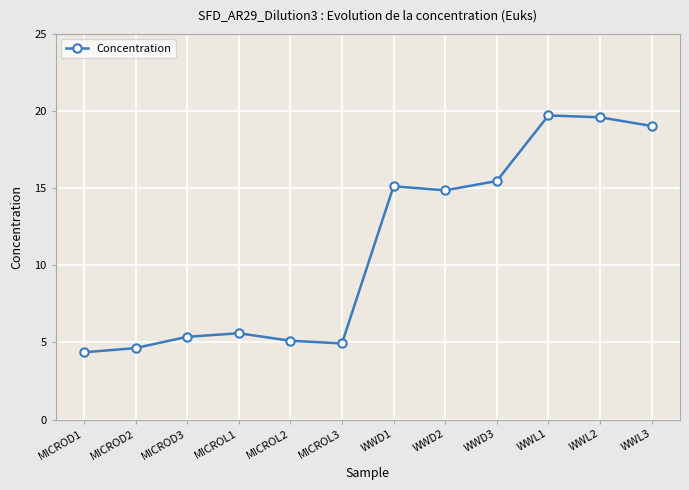

Is this an area chart (filled region under the line)?

No